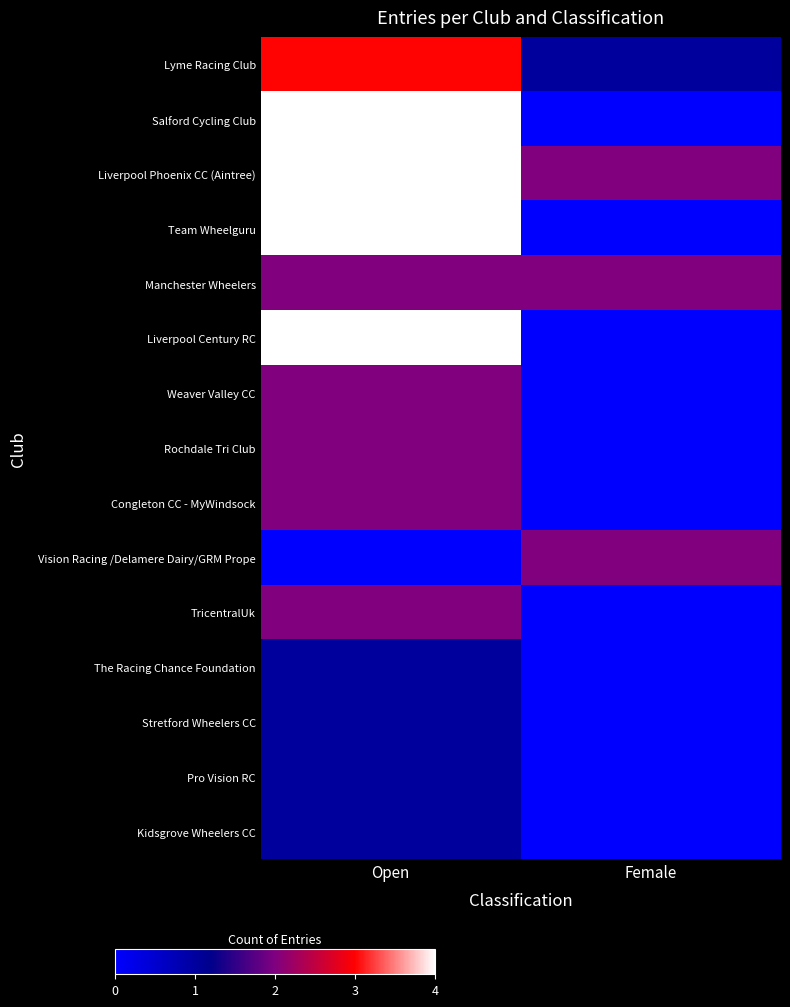

Which series has the largest total across all categories?

Liverpool Phoenix CC (Aintree)